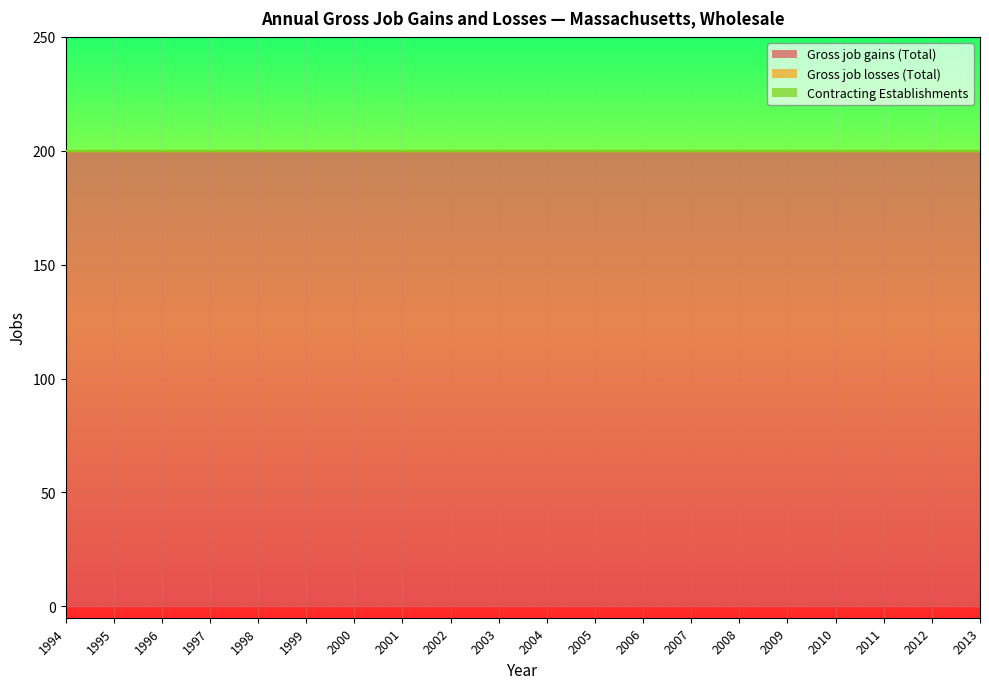

Which series changed the most between 2001 and 2004?

Gross job gains (Total)